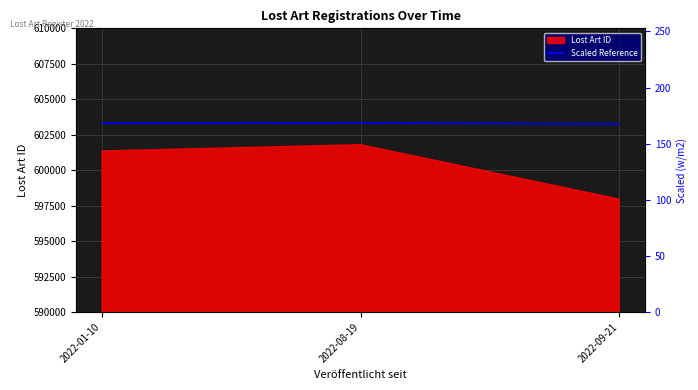

How many values exceed 168?

2